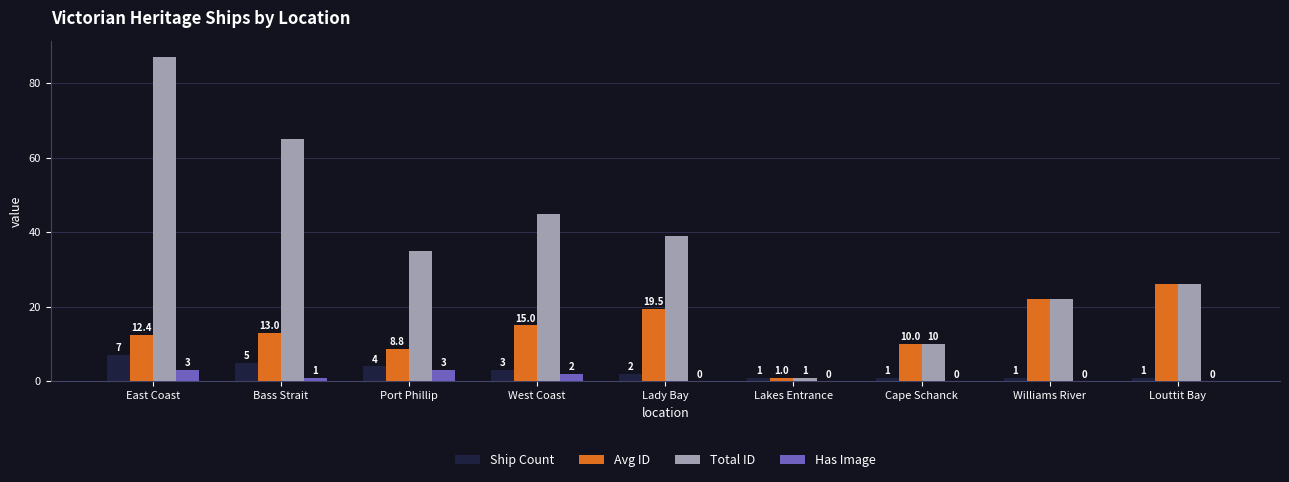

Is the value of Avg ID at Cape Schanck greater than the value of Total ID at Lakes Entrance?

Yes